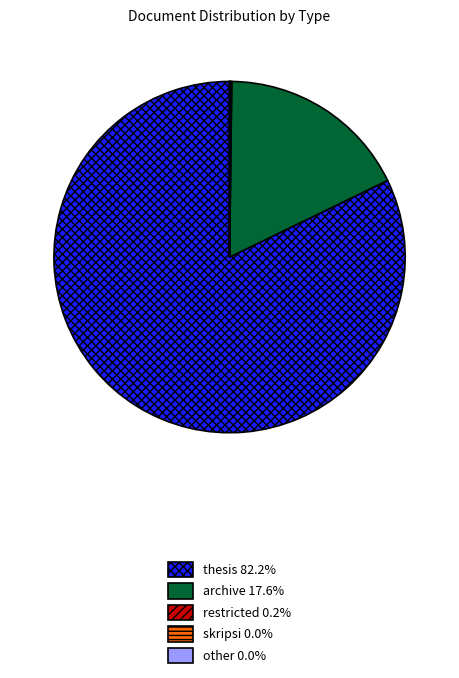

Does thesis represent more than half of the total?

Yes